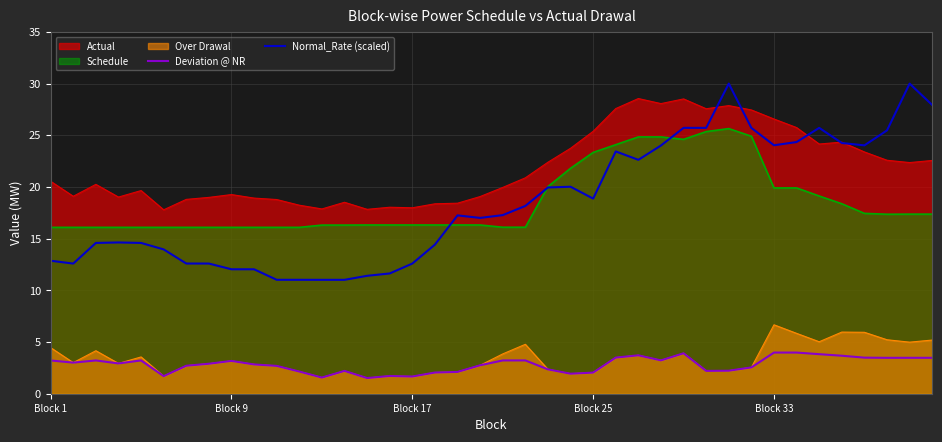

What is the average value of the Deviation @ NR series?

2.8